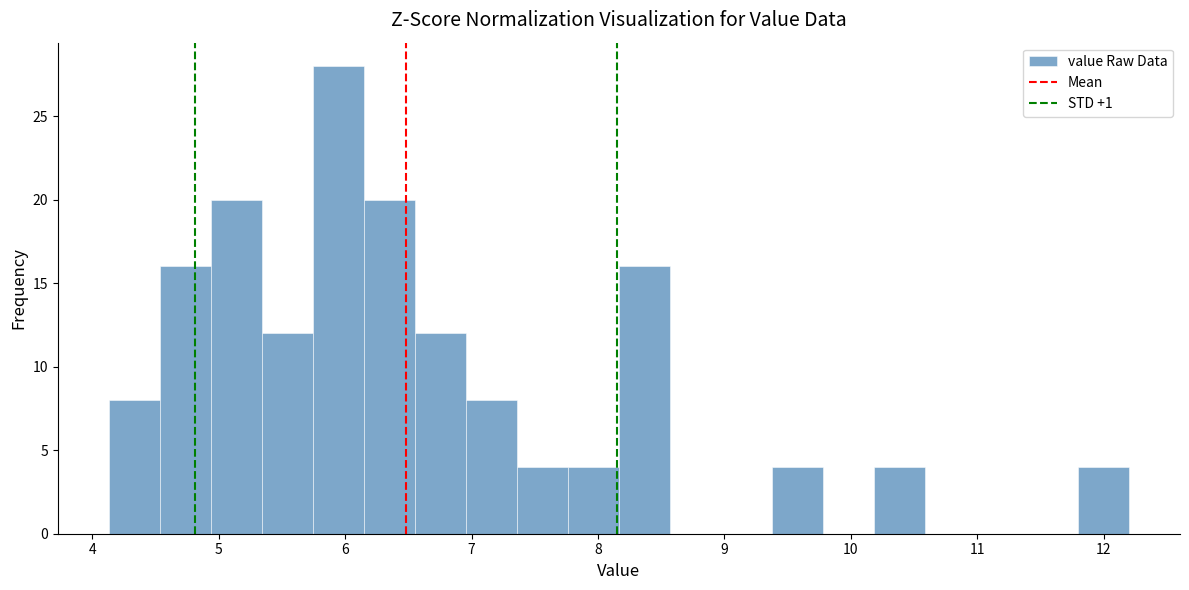

How tall is the bar that spans 4.5 to 4.9 on the x-axis? Neither the bar edges nor the heights are printed on the chart, so give them approximately, as read against the axes.

16